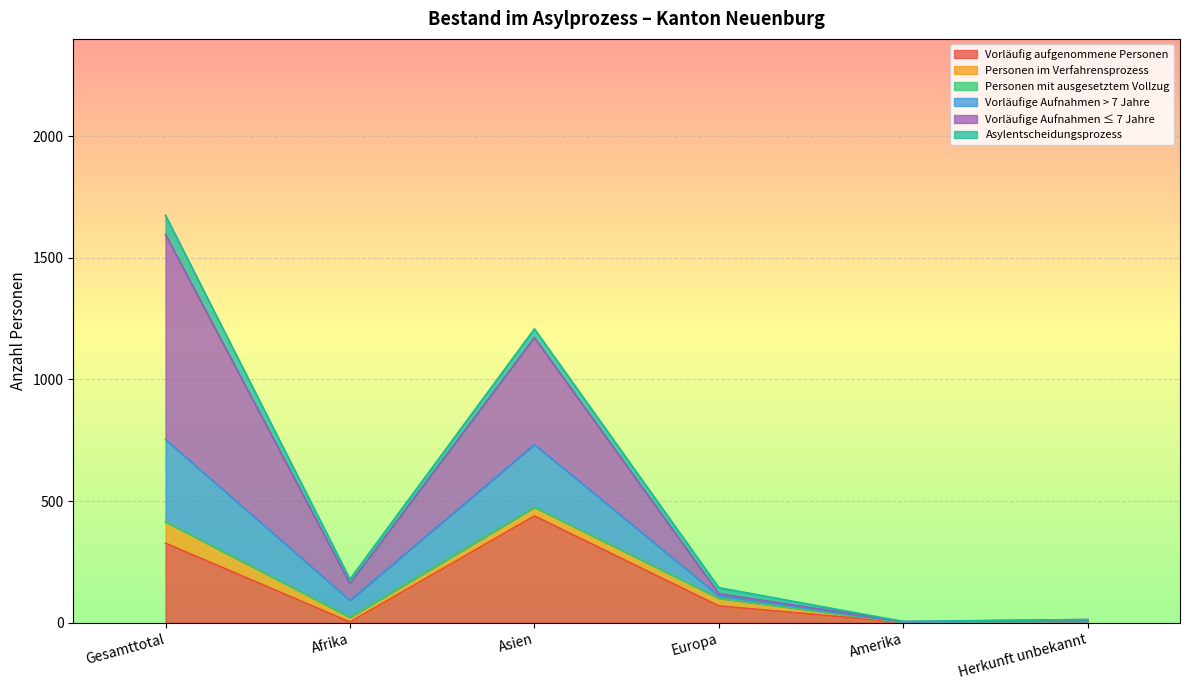

At which label does Vorläufig aufgenommene Personen reach its peak?

Asien